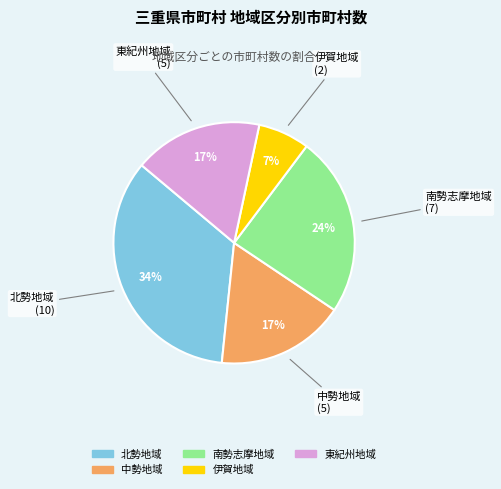

The 東紀州地域 slice represents 28% of the pie. True or false?

False